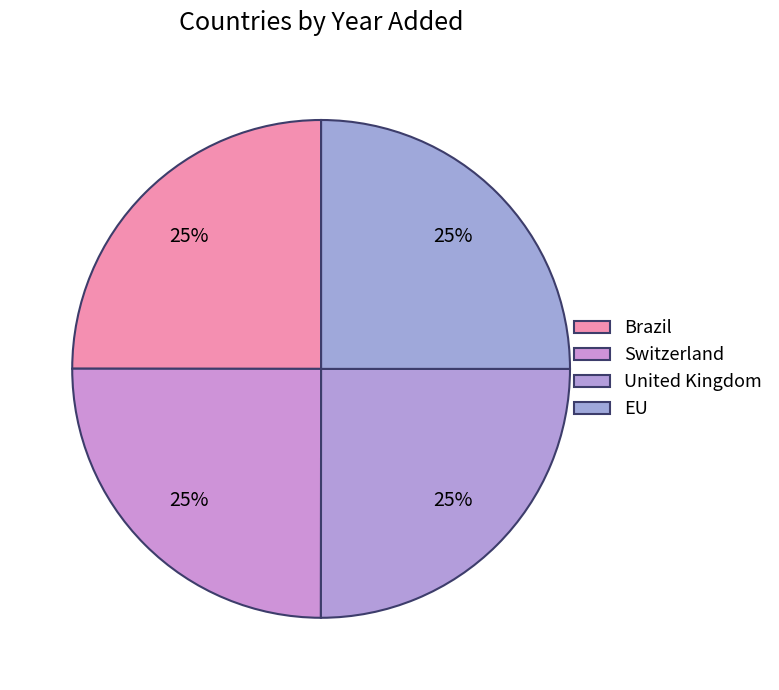

What percentage is the EU slice, to the nearest percent?

25%